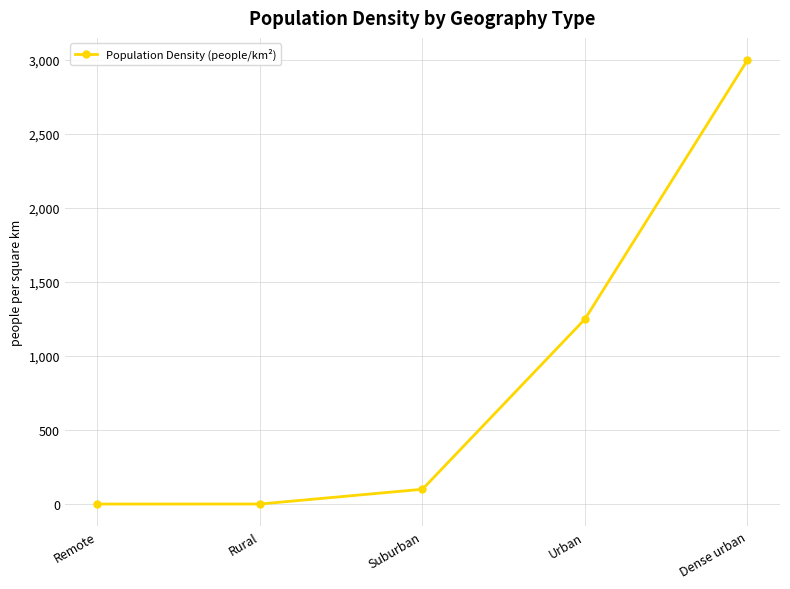

The value at Suburban is 100.0. True or false?

True